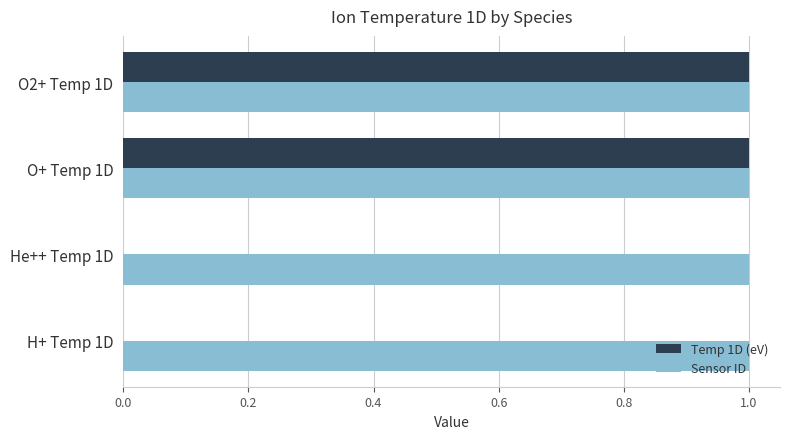

The Sensor ID series shows 2 at H+ Temp 1D. True or false?

False